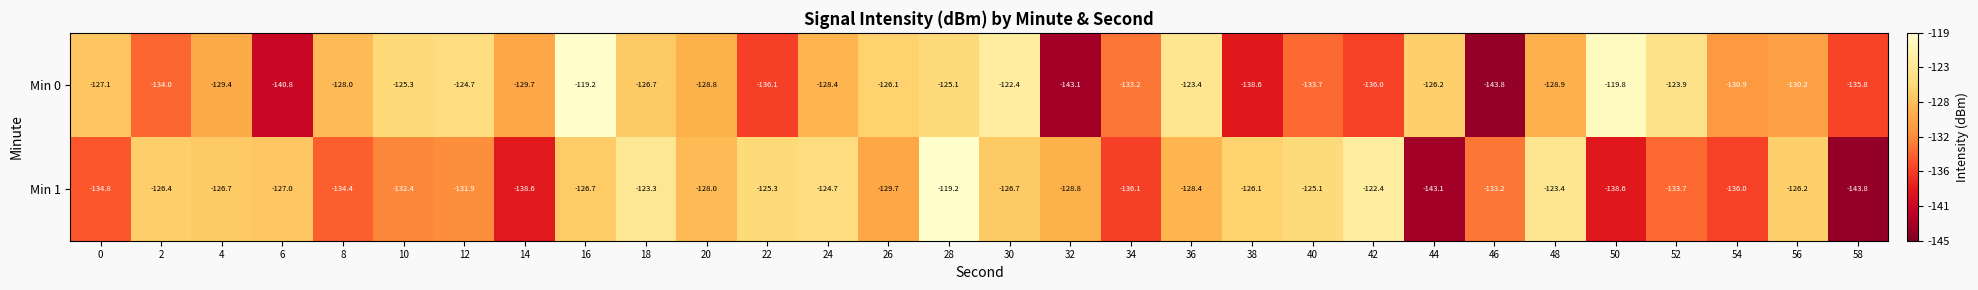

Which category has the lowest value in the Min 0 series?

46